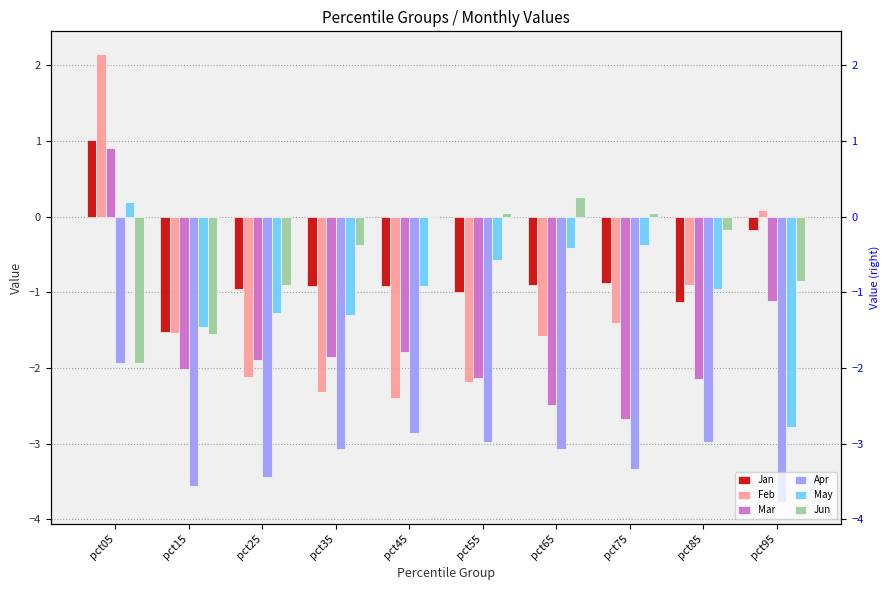

At which category does the chart reach its minimum across all series?

pct95